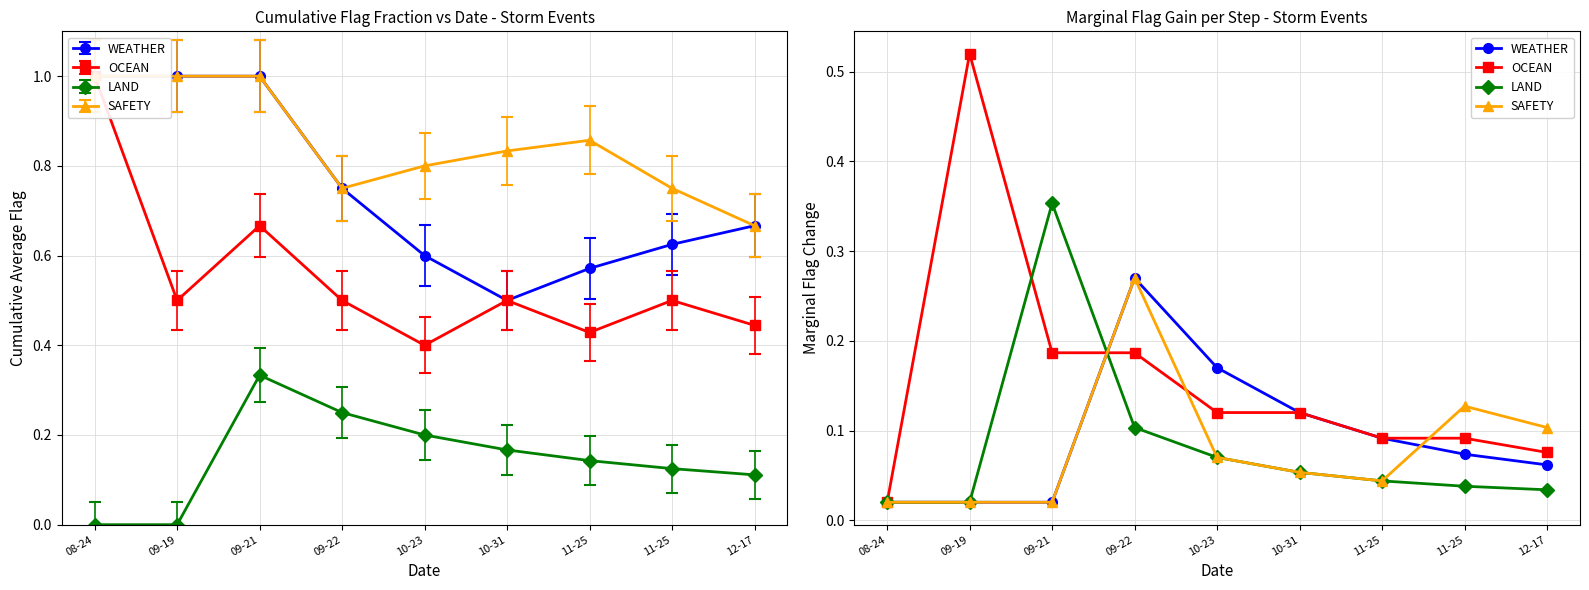

Which series has the largest total across all categories?

OCEAN